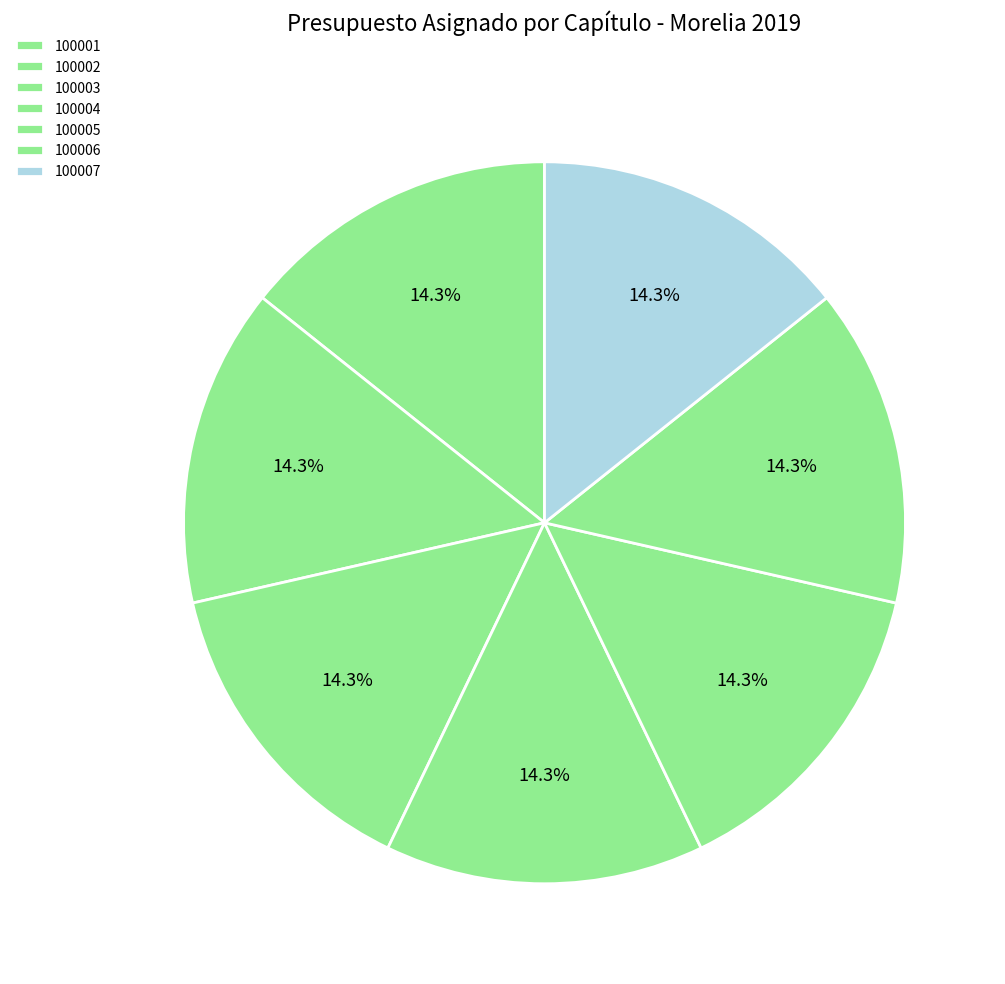

The 100007 slice represents 20% of the pie. True or false?

False